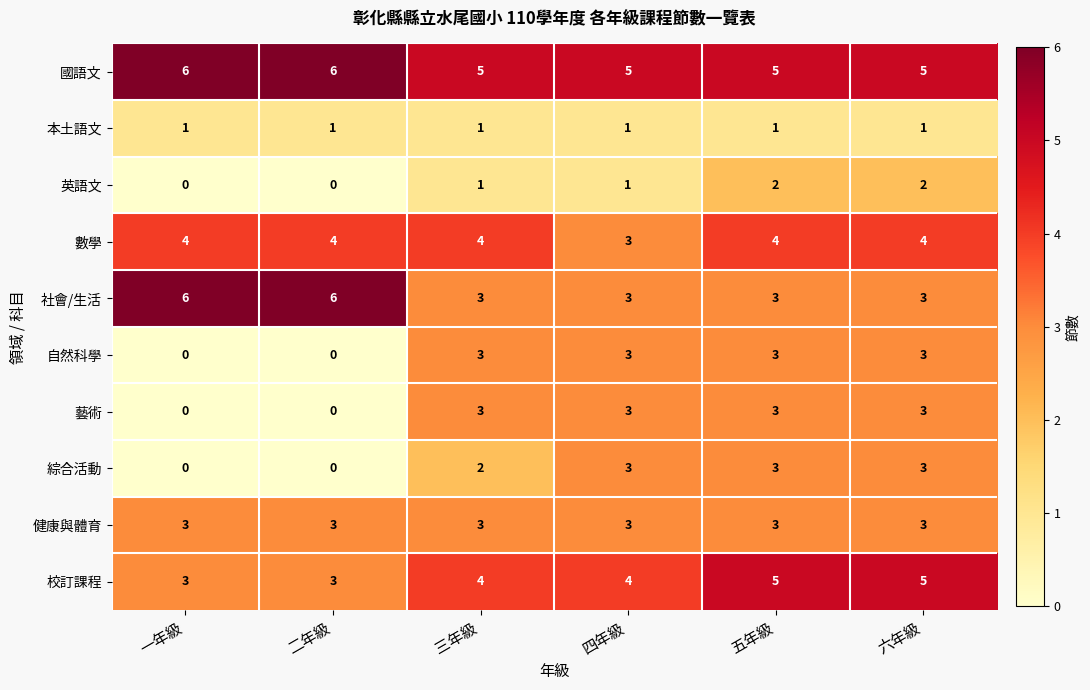

What is the sum of the 藝術 values at 四年級 and 一年級?

3